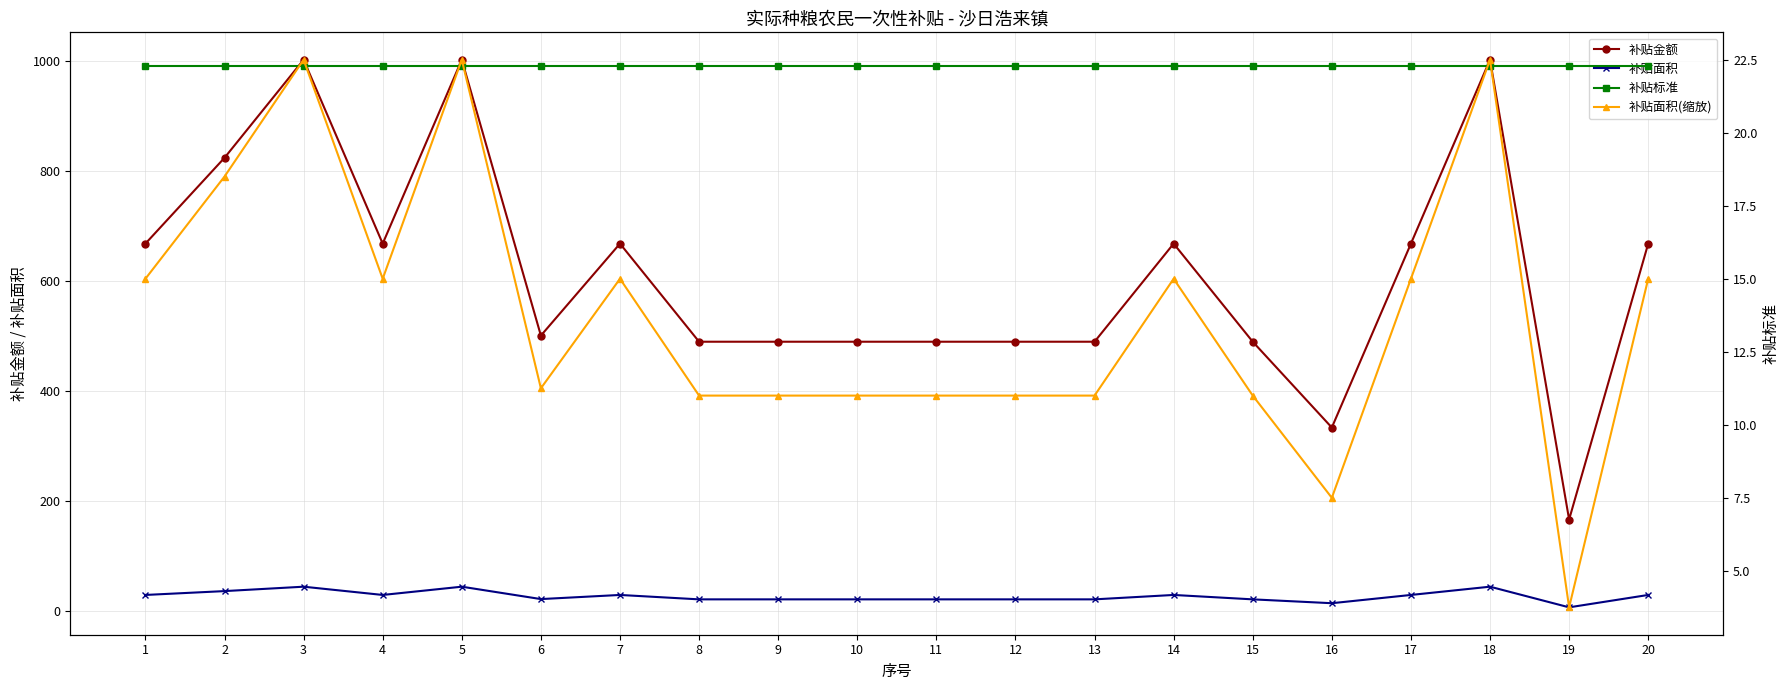

At which category is the sum across all series the highest?

3